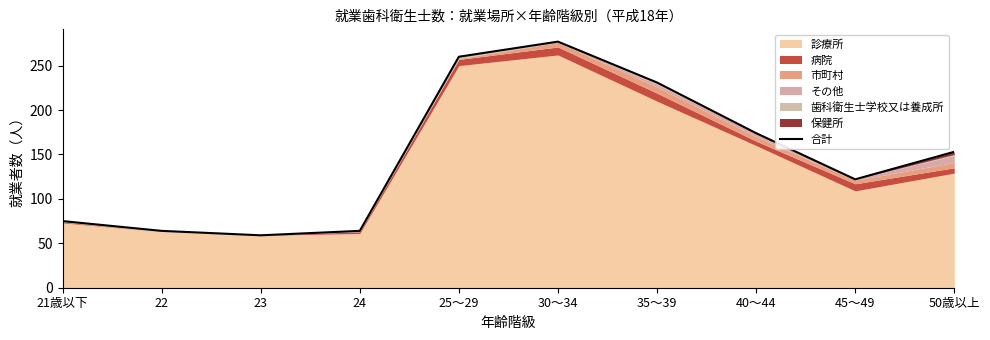

What is the greatest value displayed?

277